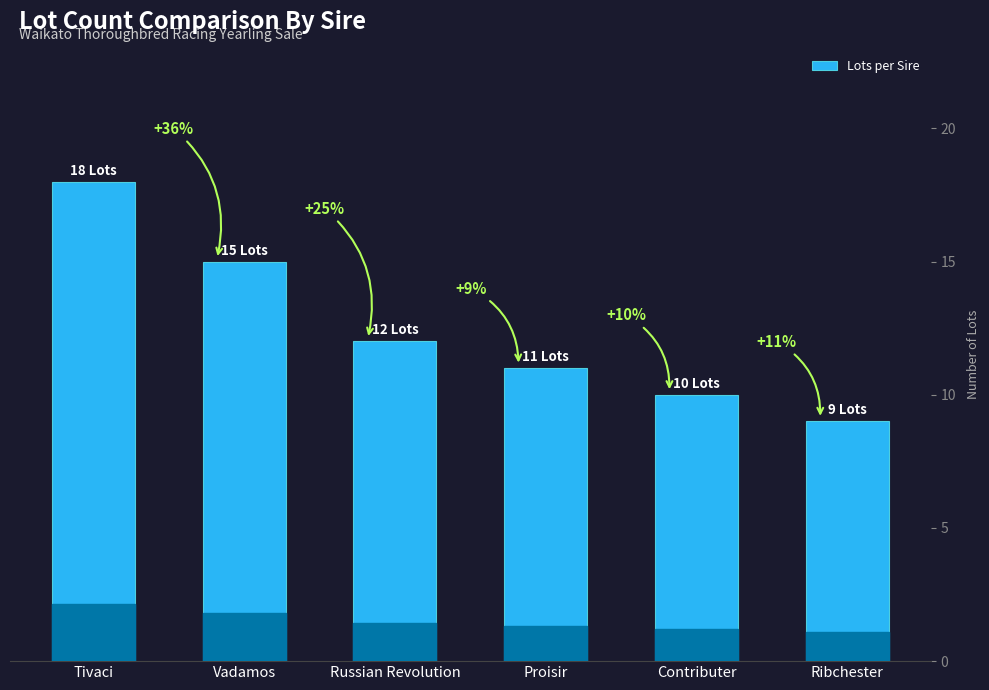

How many bars are there in total?

6